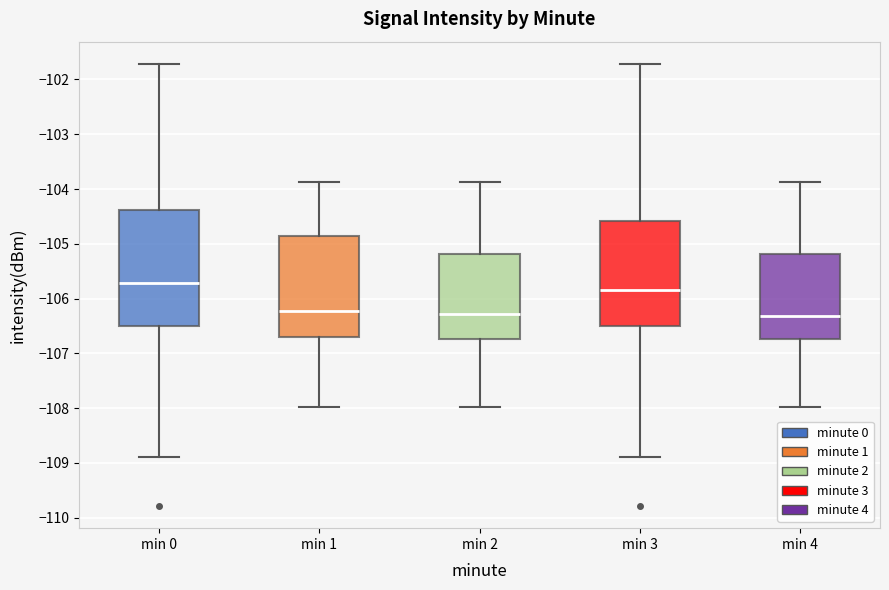

Reading left to right, transcribe this box plot: for each box, give where its median line is, the range the box spans, and where its two whiskers end, as read against the y-axis. The values are not printed on the chart, so give them approximately, as read against the axis.

min 0: median -105.7, box -106.5 to -104.4, whiskers -108.9 to -101.7
min 1: median -106.2, box -106.7 to -104.9, whiskers -108.0 to -103.9
min 2: median -106.3, box -106.7 to -105.2, whiskers -108.0 to -103.9
min 3: median -105.8, box -106.5 to -104.6, whiskers -108.9 to -101.7
min 4: median -106.3, box -106.7 to -105.2, whiskers -108.0 to -103.9